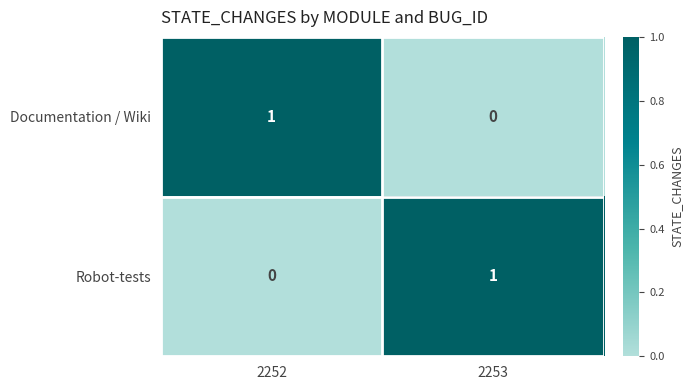

The value of Robot-tests at 2252 is -1. True or false?

False